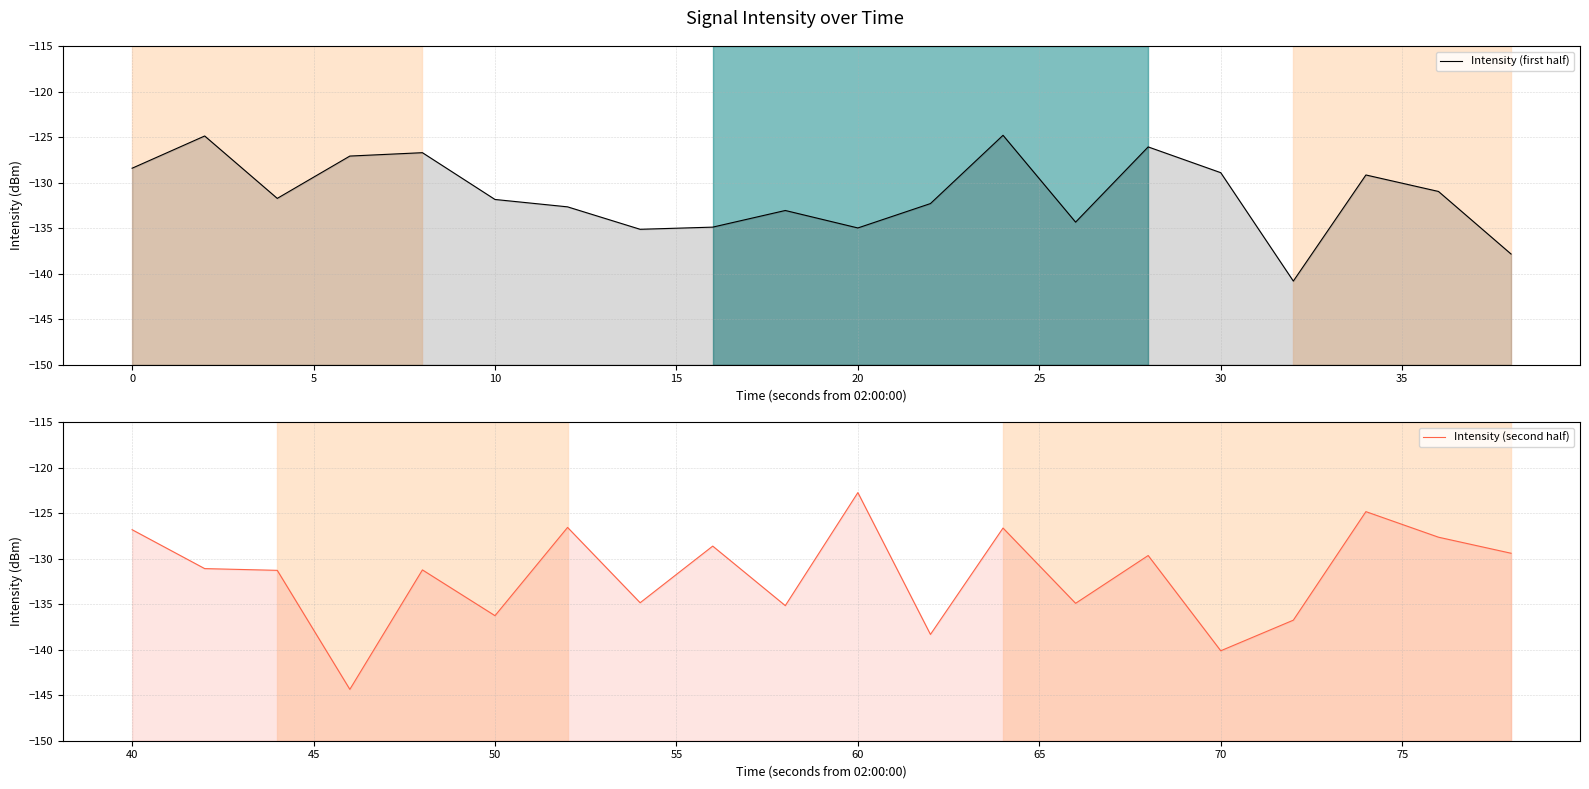

What is the minimum value shown in the chart?

-144.4